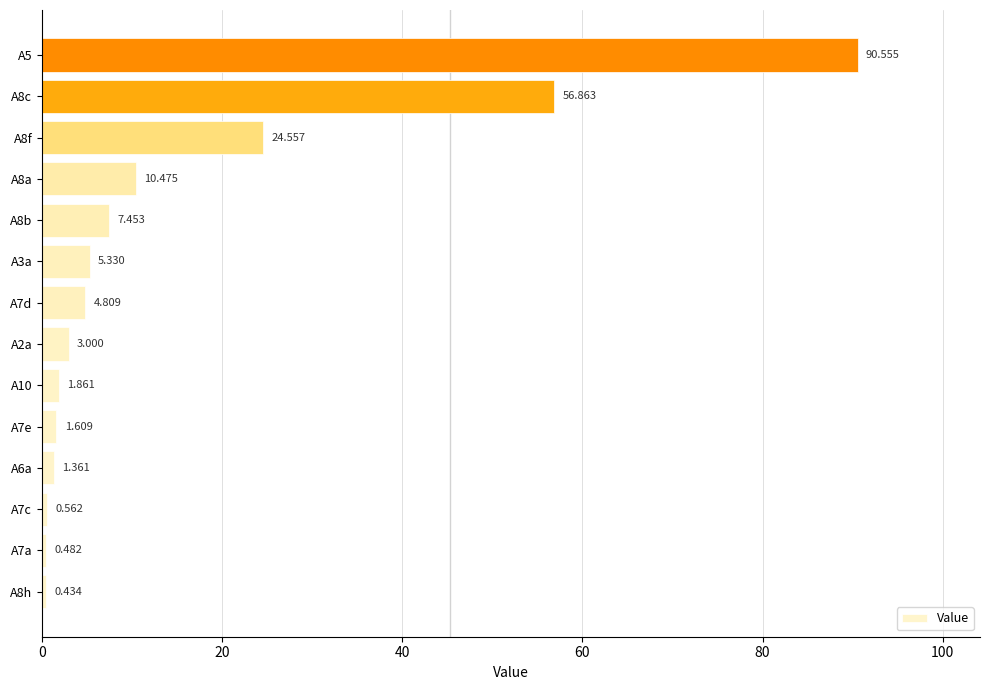

How many data points does each series have?

14